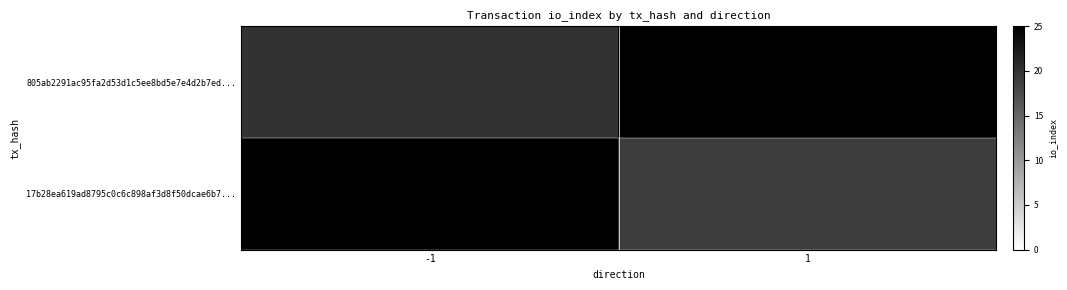

Which category has the lowest value in the 17b28ea619ad8795c0c6c898af3d8f50dcae6b7... series?

-1